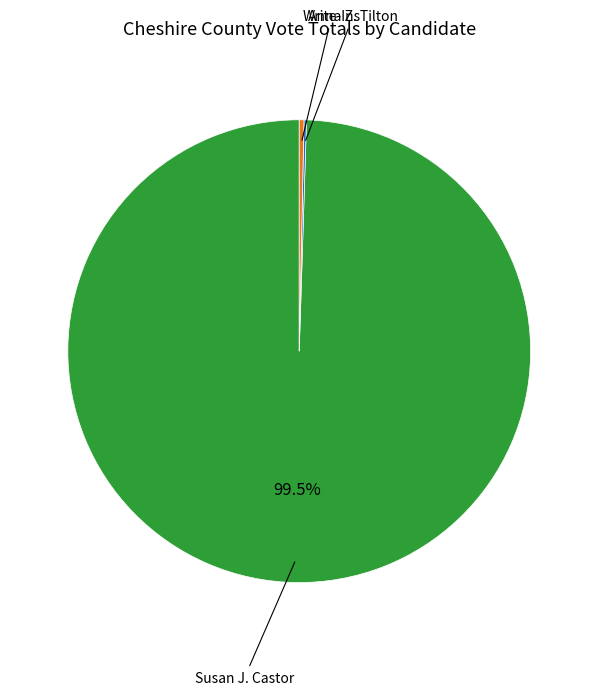

Which has a higher value, Write-Ins or Susan J. Castor?

Susan J. Castor